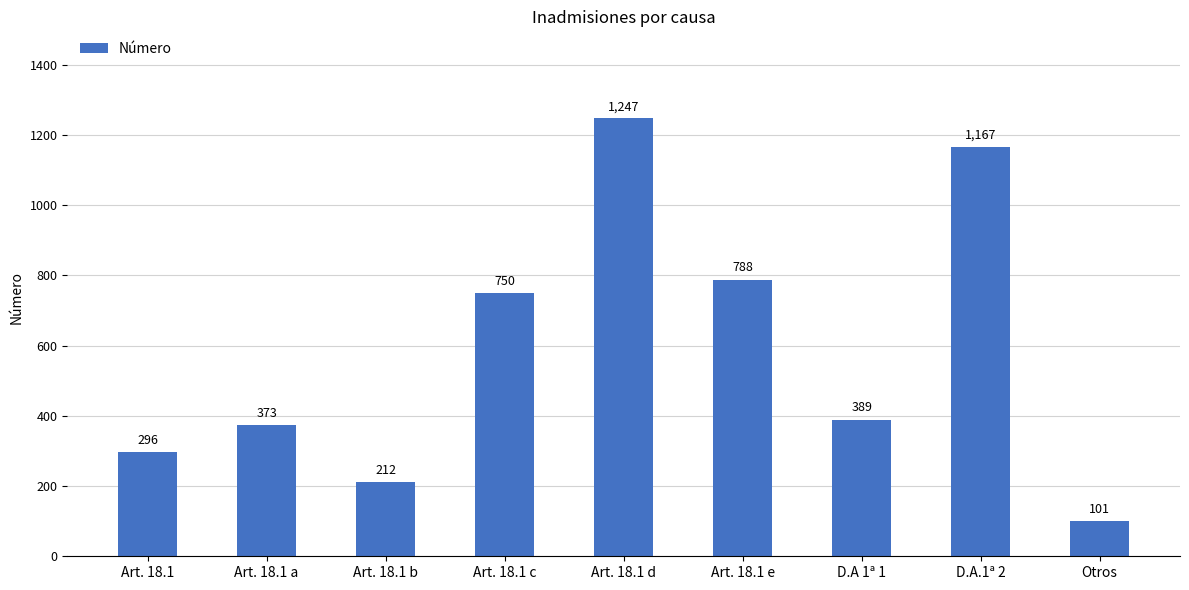

Are the bars grouped side by side (vs. stacked)?

No